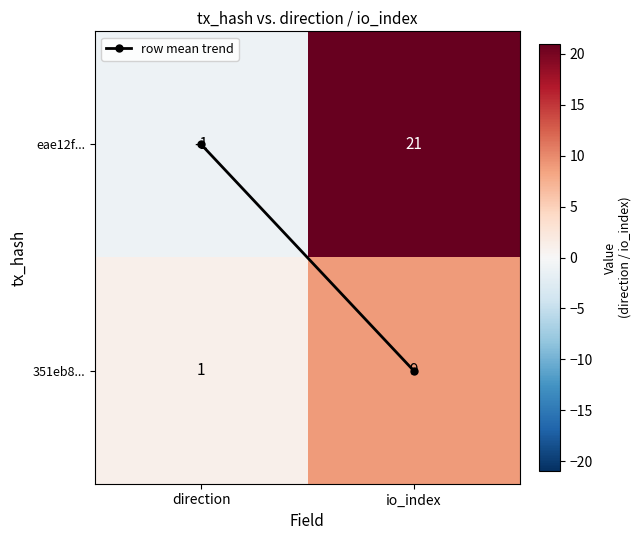

What is the difference between the maximum and minimum values in the eae12f... series?

22